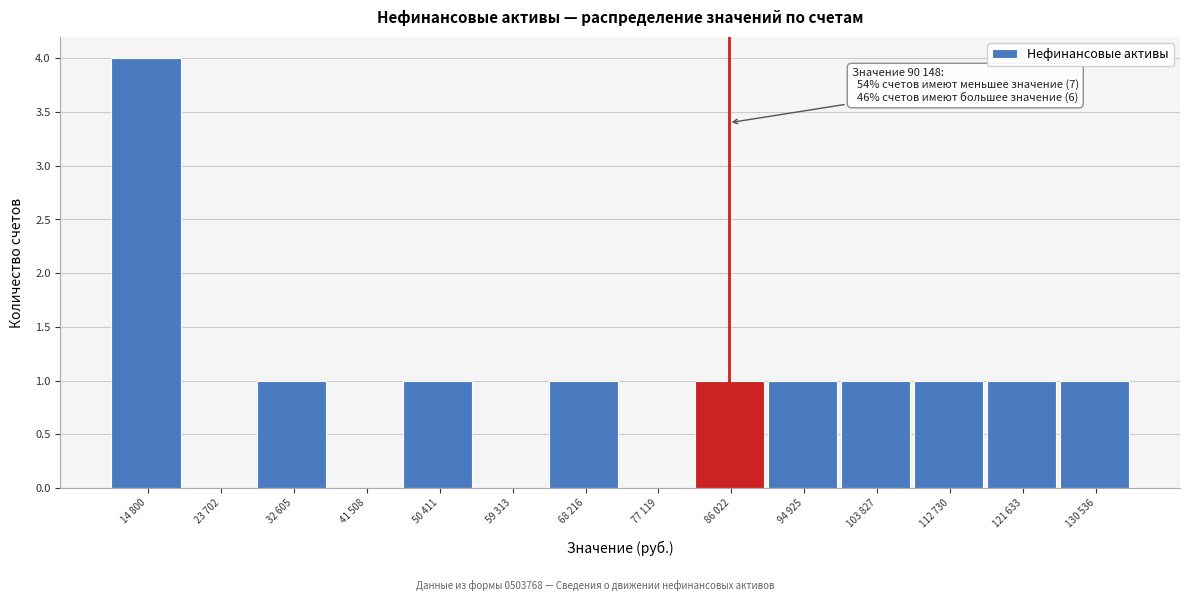

Reading left to right, list all the values displayed in this chart.

14 800=4	23 702=0	32 605=1	41 508=0	50 411=1	59 313=0	68 216=1	77 119=0	86 022=1	94 925=1	103 827=1	112 730=1	121 633=1	130 536=1